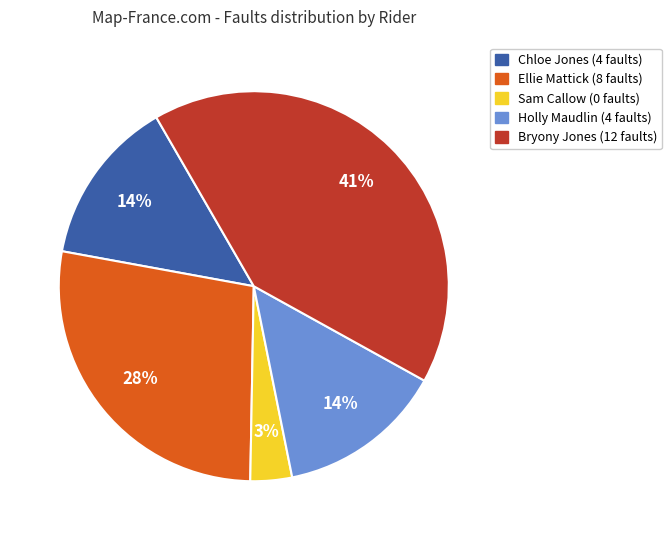

Does any single category account for the majority?

No